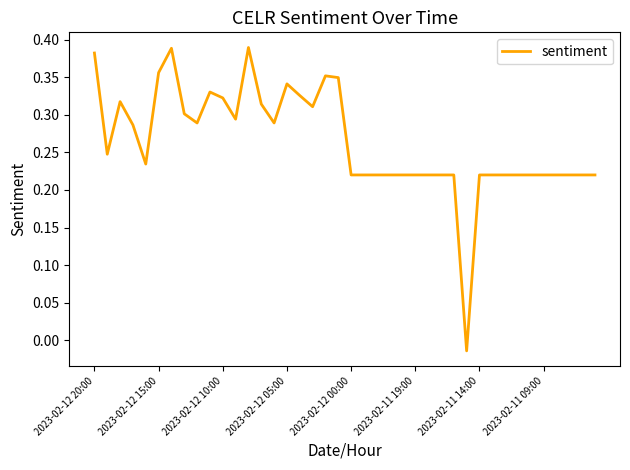

True or false: the data shows 0.1 at 2023-02-12 00:00.

False